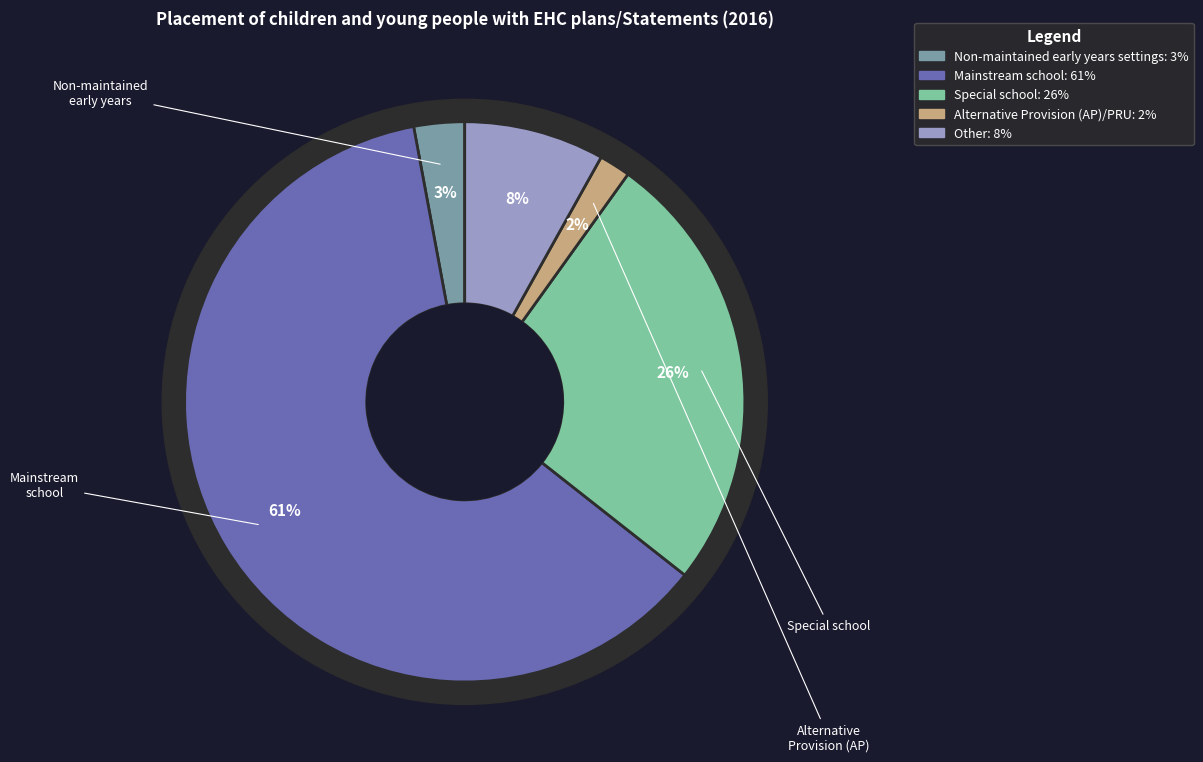

Which category accounts for the majority?

Mainstream school